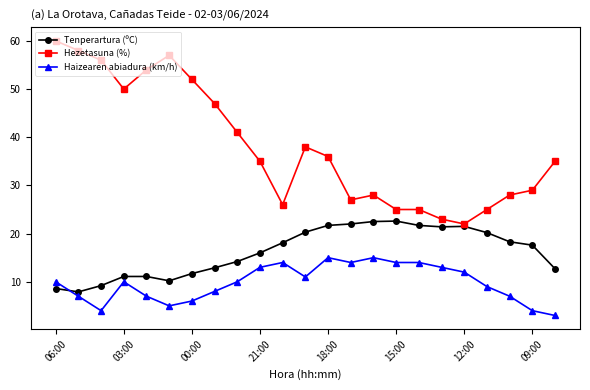

List the series in order of their peak value, lowest first.

Haizearen abiadura (km/h), Tenperartura (ºC), Hezetasuna (%)